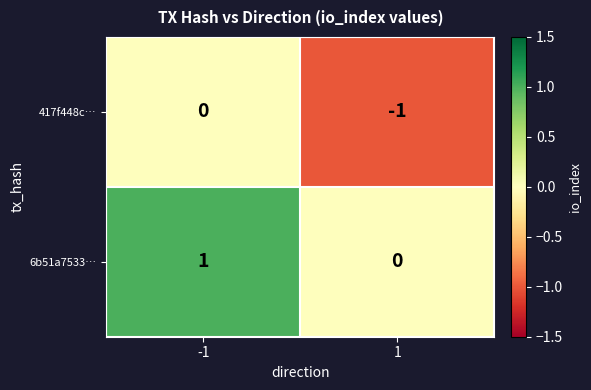

Is it true that 6b51a7533… equals 0 at 1?

True